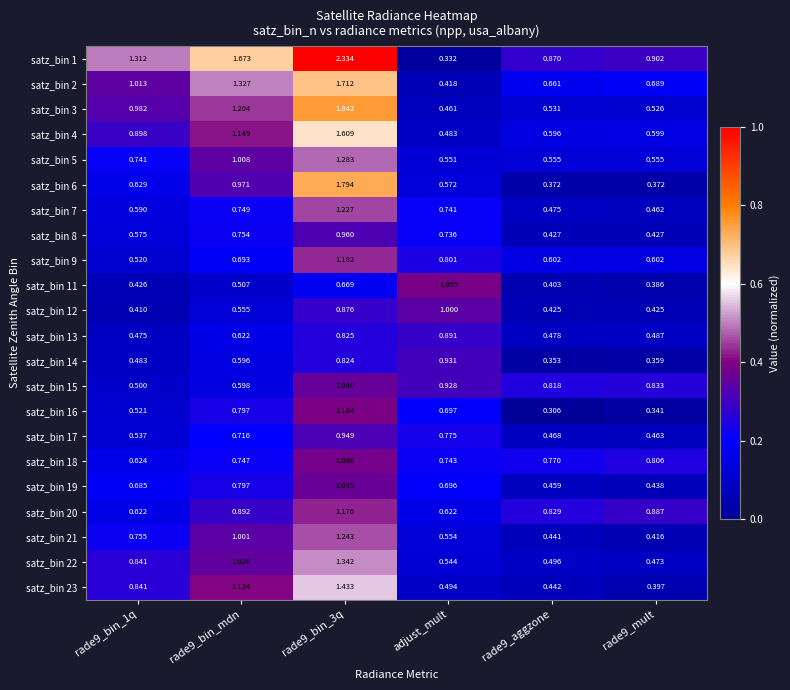

Which category has the lowest value in the satz_bin 1 series?

adjust_mult